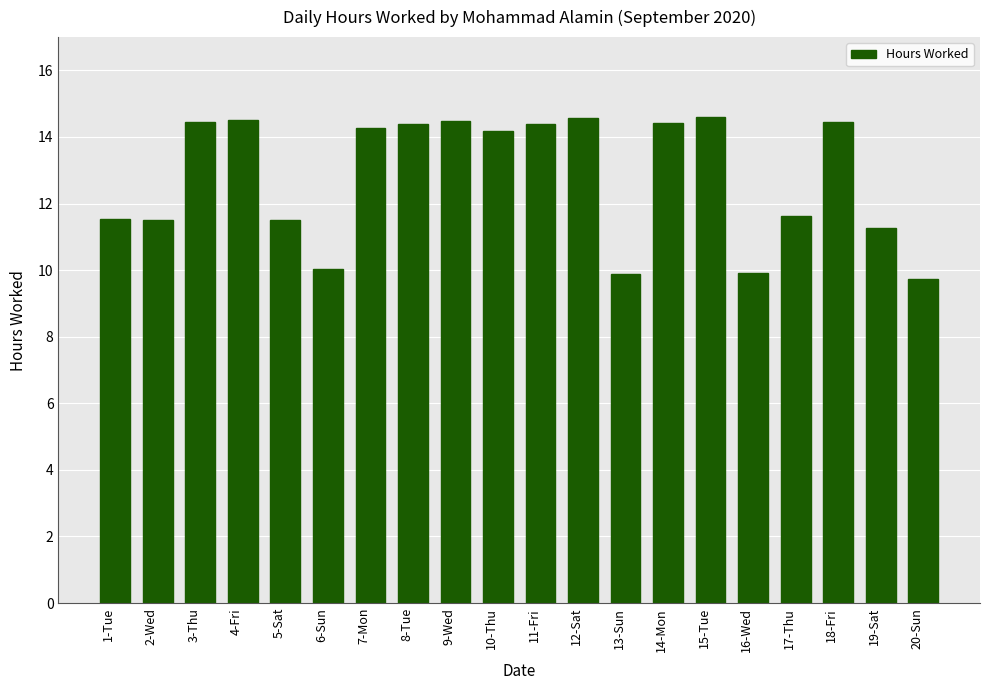

Does the chart contain stacked bars?

No